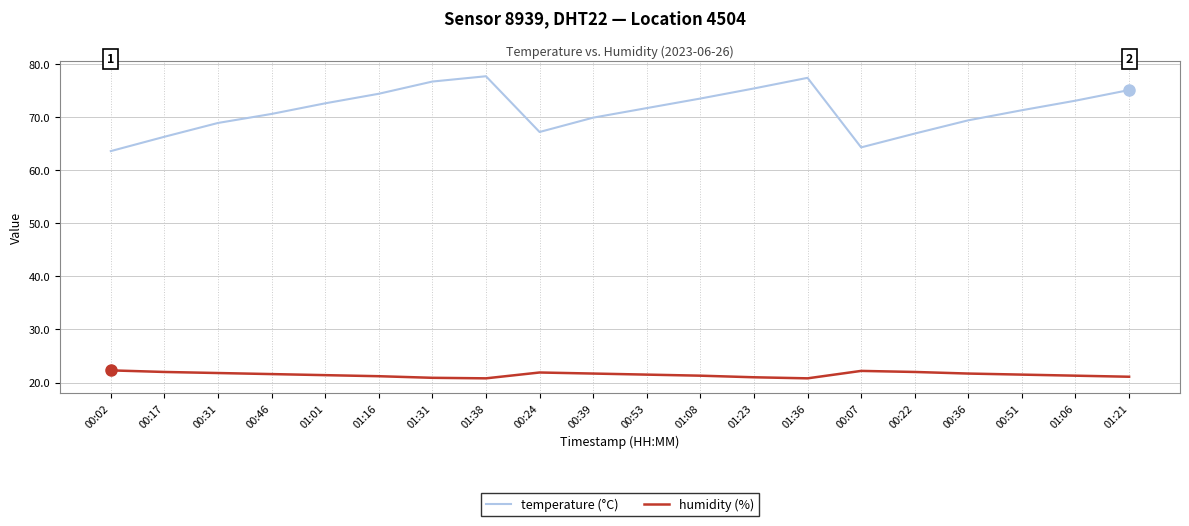

What is the total value across all series at 01:01?

94.0